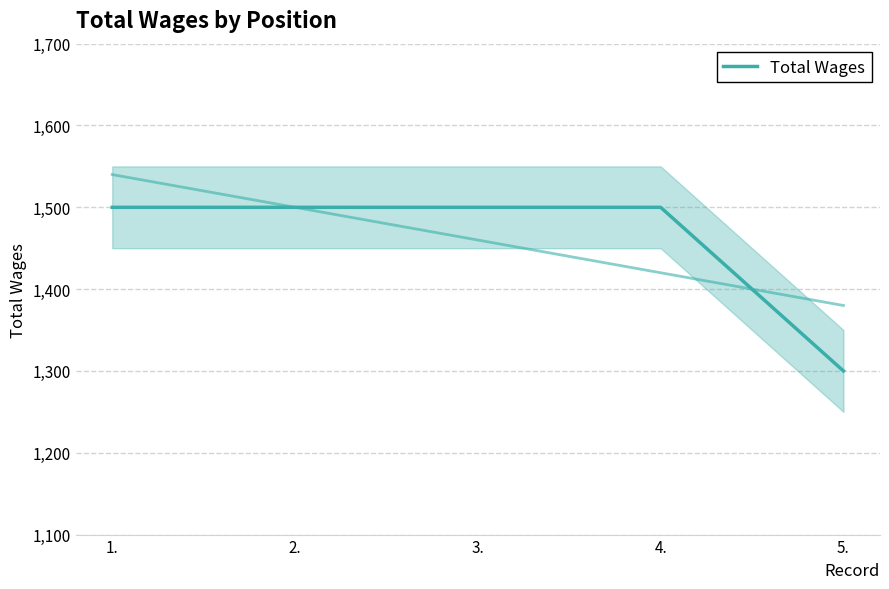

What is the label of the 5th point from the right?

1.